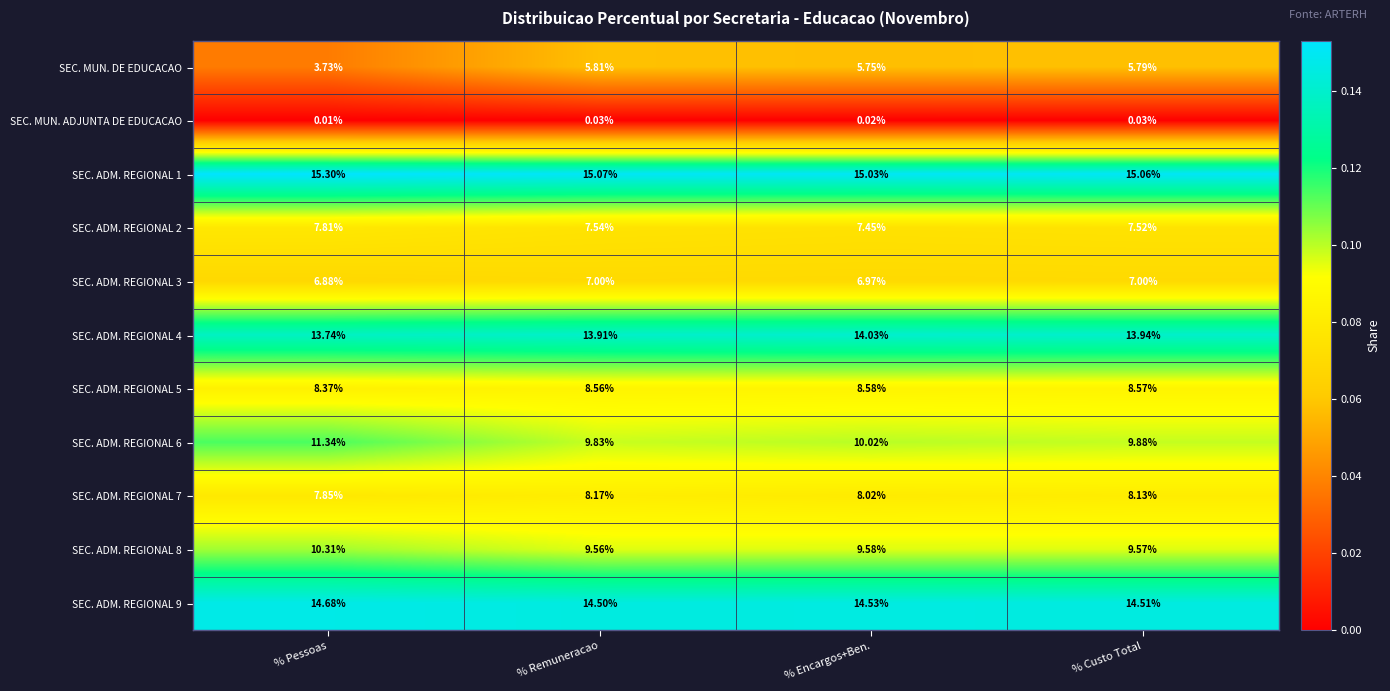

Which series has the largest range (max minus min)?

SEC. MUN. DE EDUCACAO